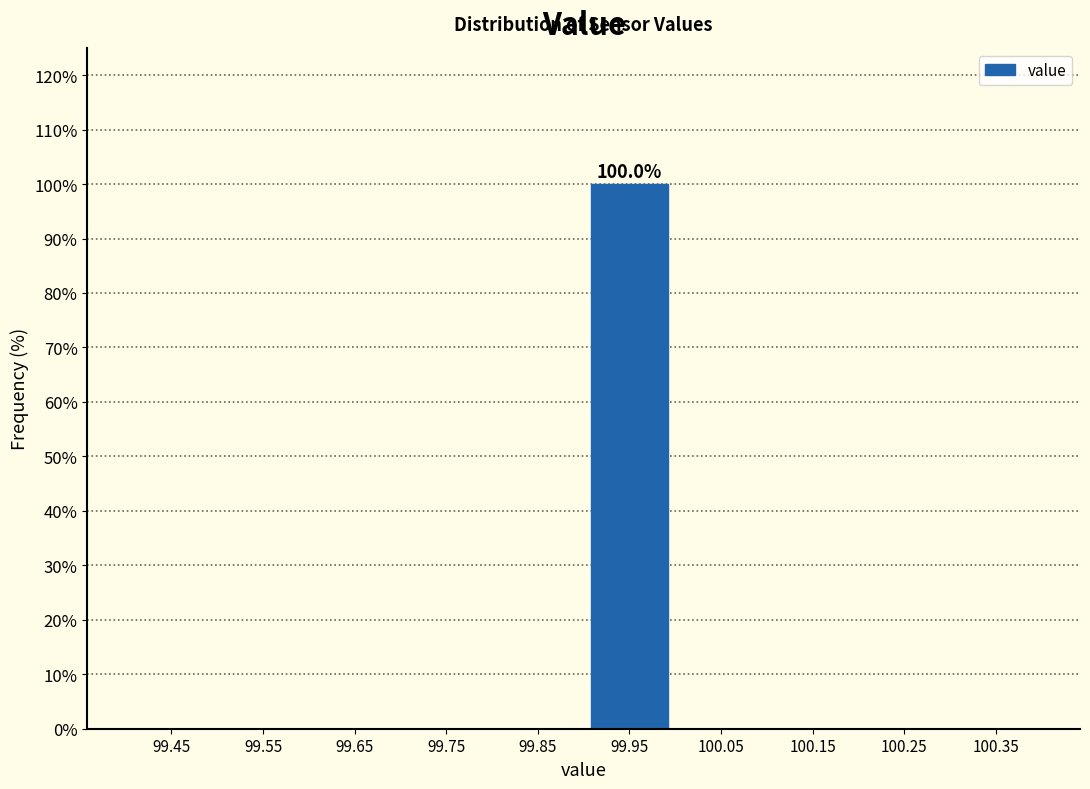

Over which range of the x-axis is the bar tallest?

99.9 to 100.0